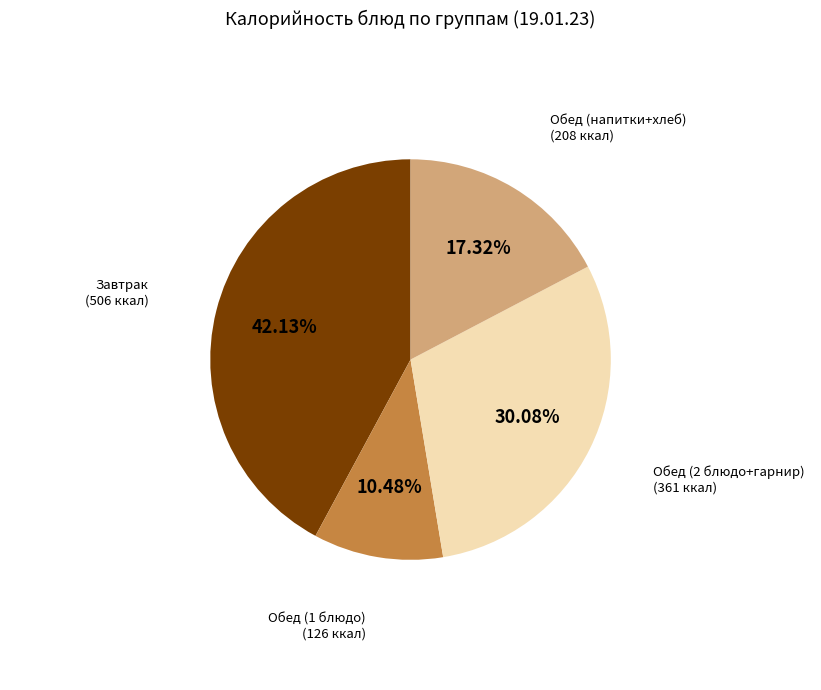

Is there a majority slice in this chart?

No